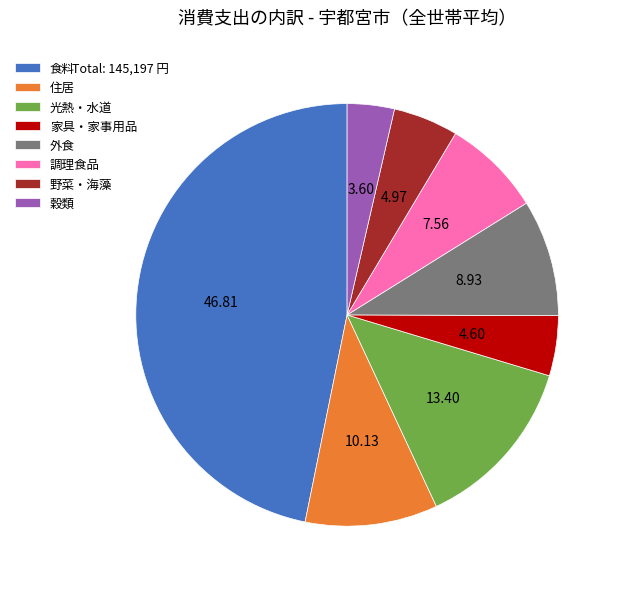

Between 食料 and 野菜・海藻, which is larger?

食料